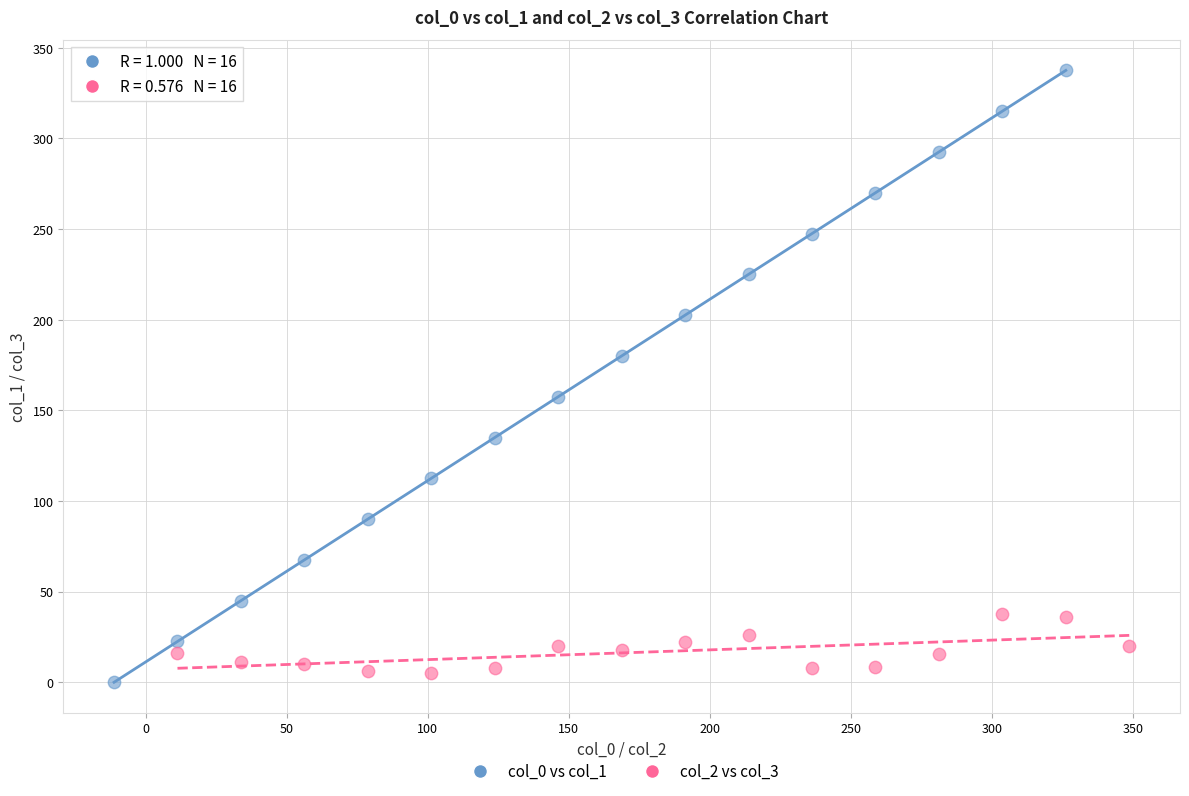

Which series reaches the maximum Y coordinate?

col_0 vs col_1